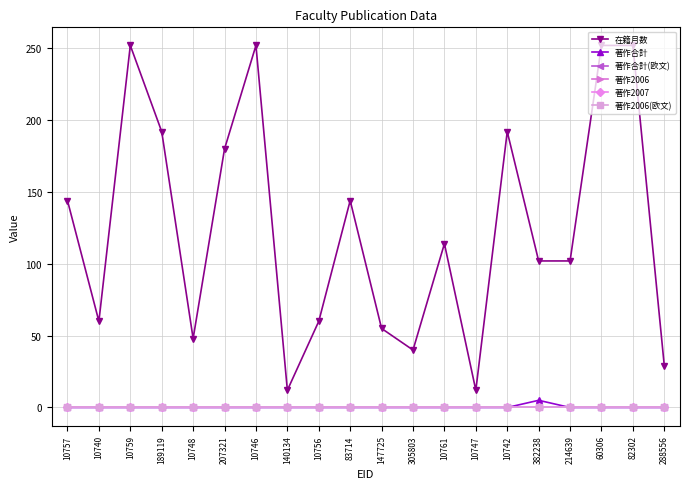

The value of 著作2006 at 10748 is 0. True or false?

True